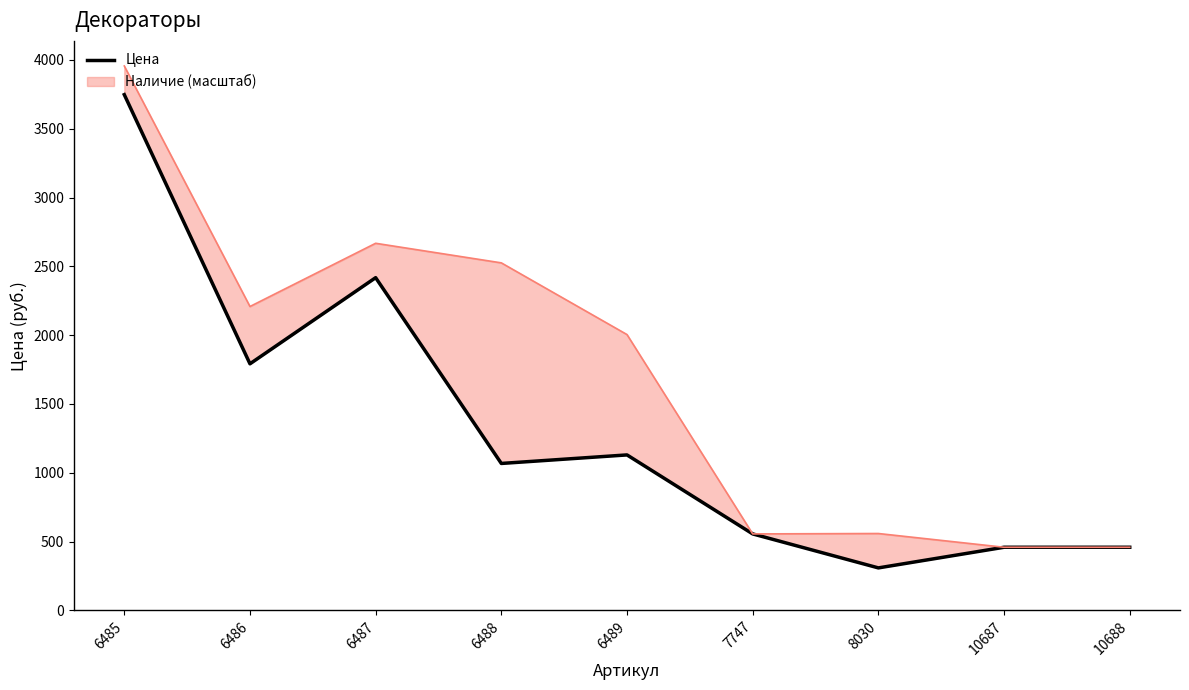

Does the chart have visible grid lines?

No